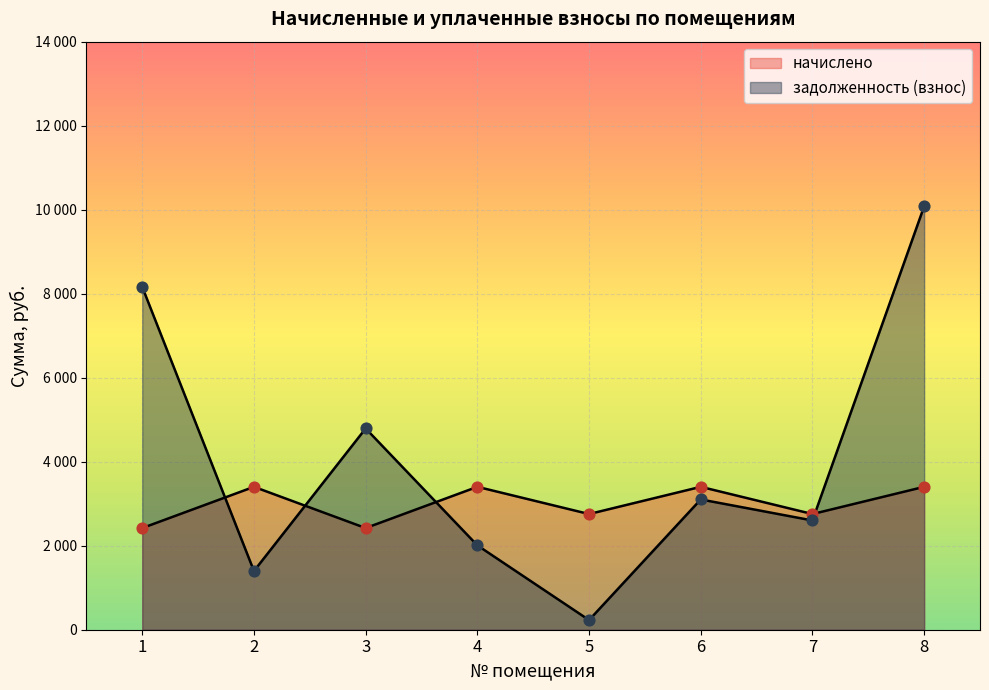

Is the value of задолженность (взнос) at 7 greater than the value of начислено at 2?

No